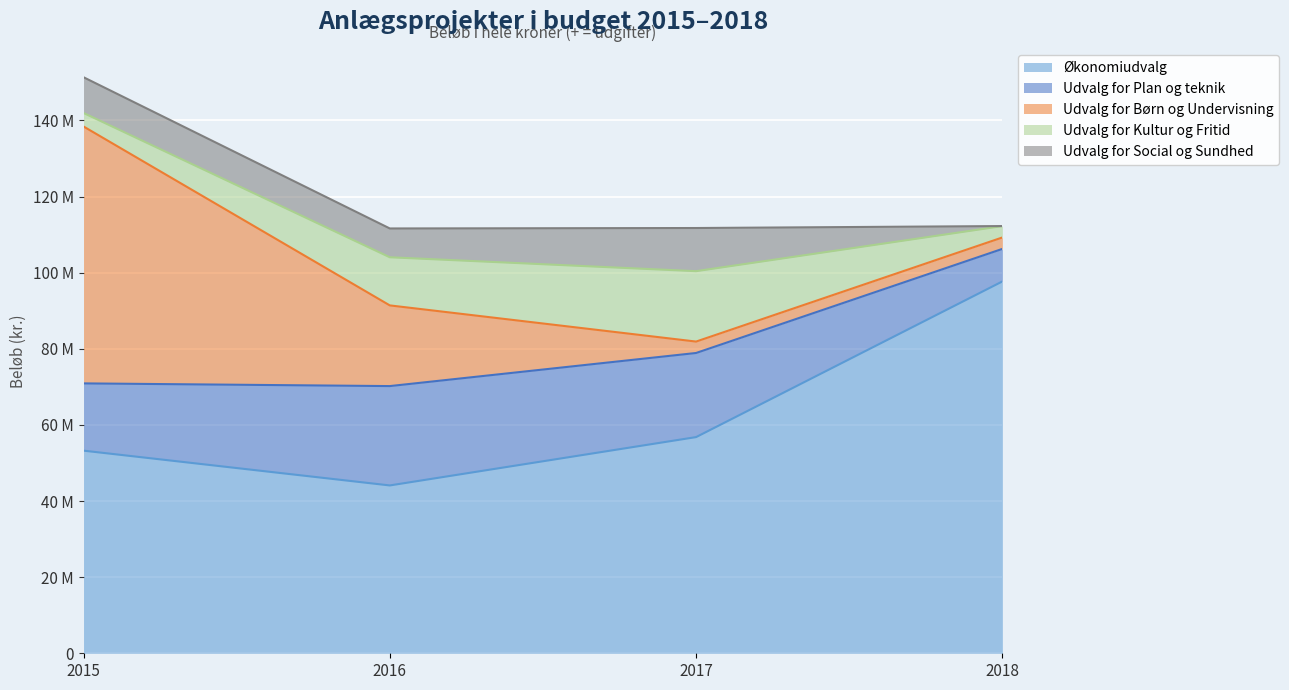

Rank the series by their maximum value, from highest to lowest.

Økonomiudvalg, Udvalg for Børn og Undervisning, Udvalg for Plan og teknik, Udvalg for Kultur og Fritid, Udvalg for Social og Sundhed